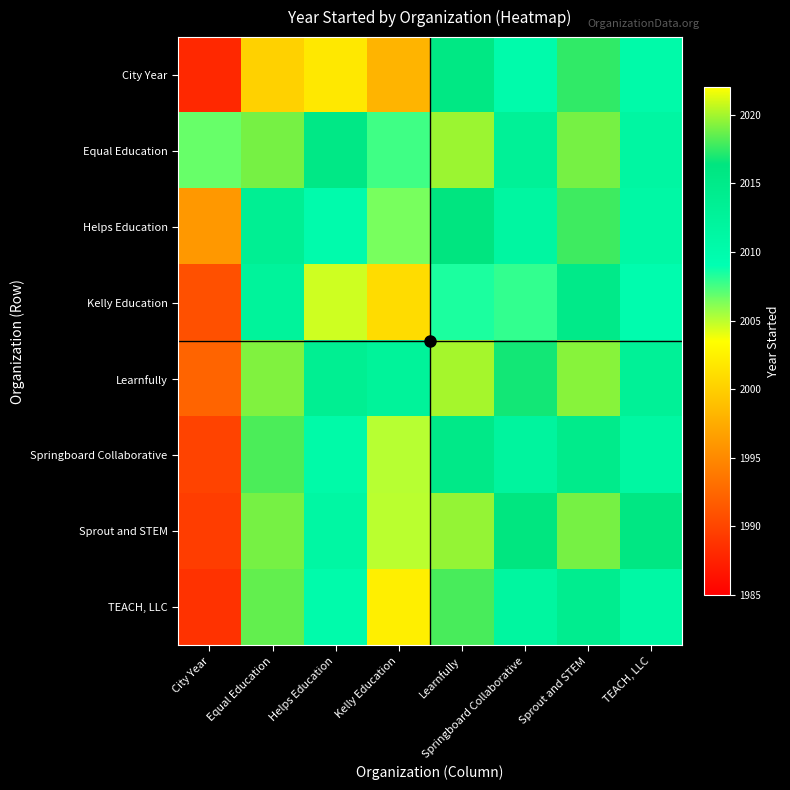

What is the maximum value shown in the chart?

2020.0